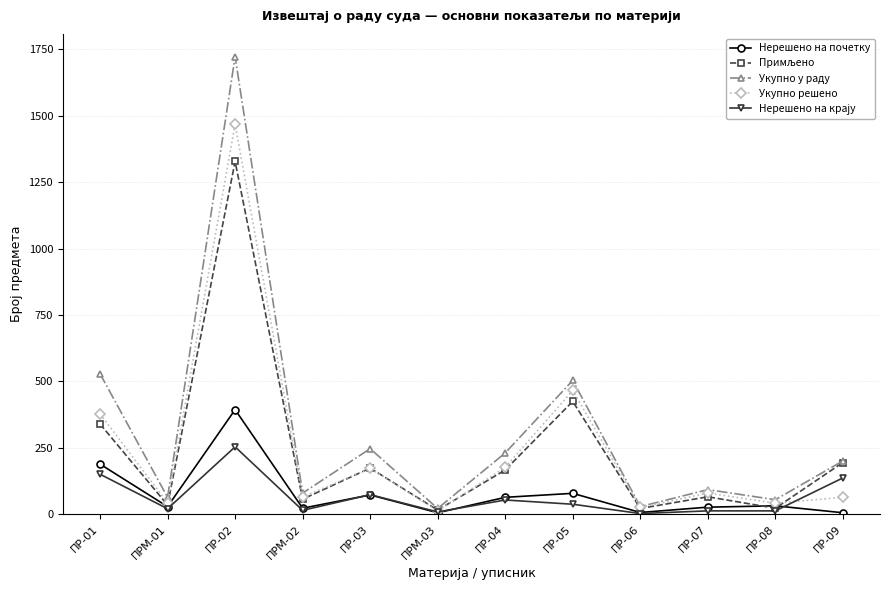

Does the chart have visible grid lines?

Yes